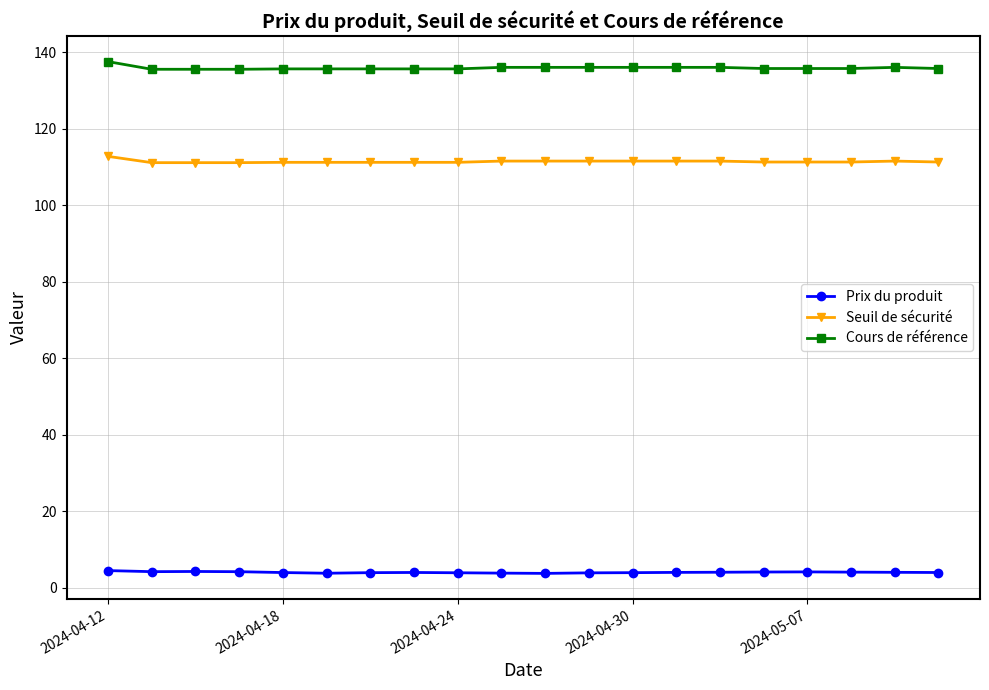

What is the sum of all Cours de référence values?

2718.8